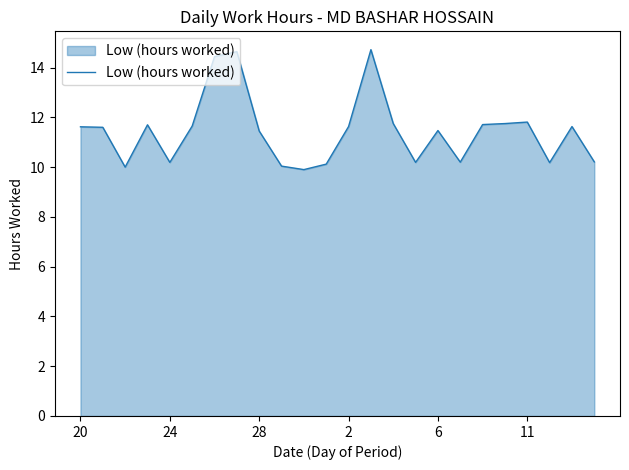

What is the smallest value displayed?

9.9